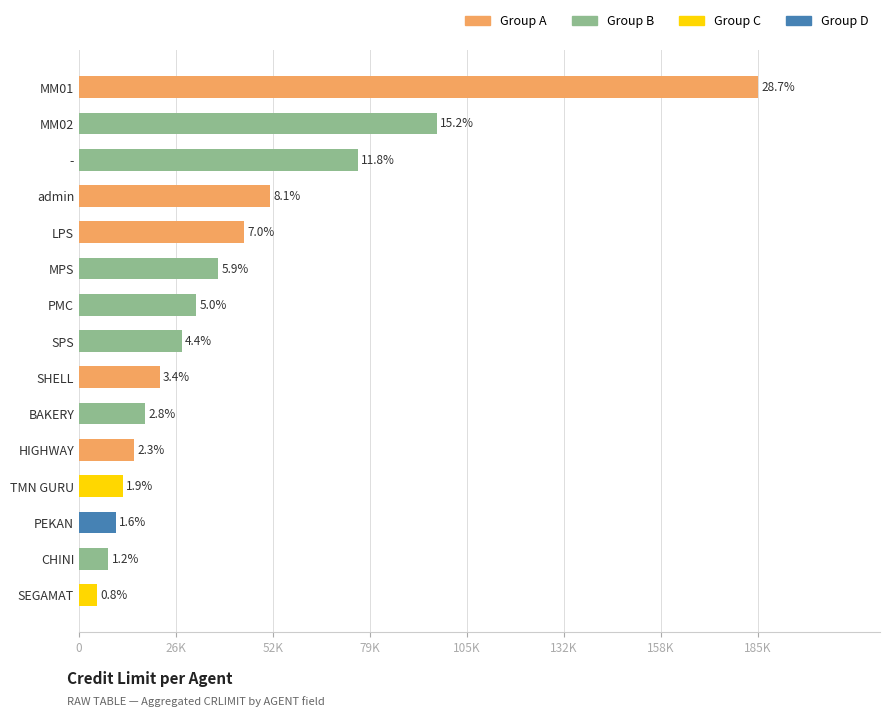

Are the bars horizontal?

Yes